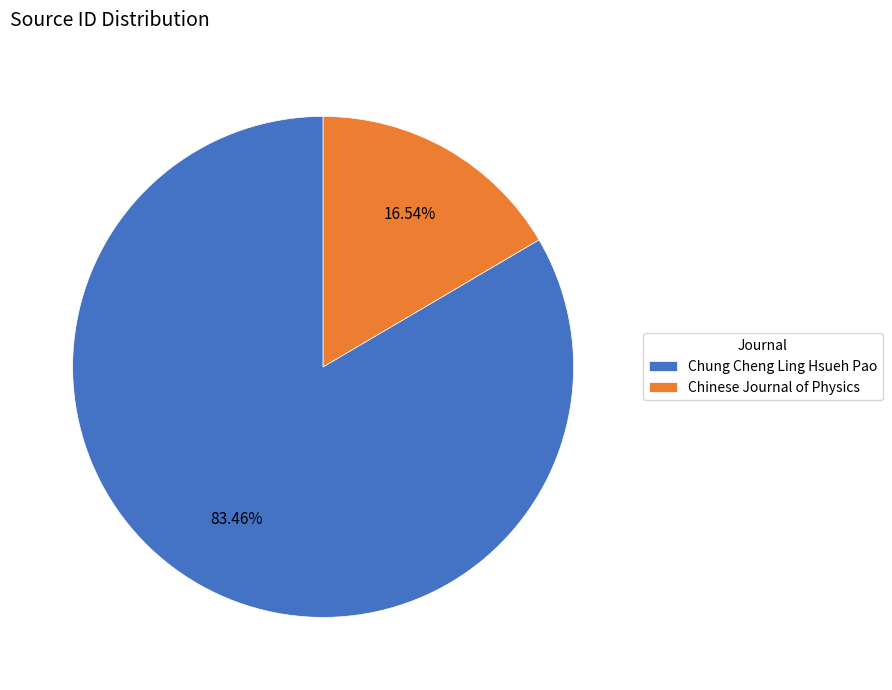

What percentage do Chung Cheng Ling Hsueh Pao and Chinese Journal of Physics together represent?

100.0%